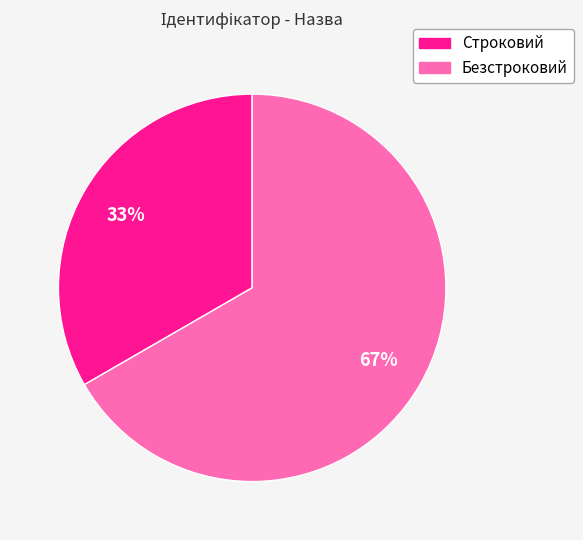

How many segments does this pie chart have?

2